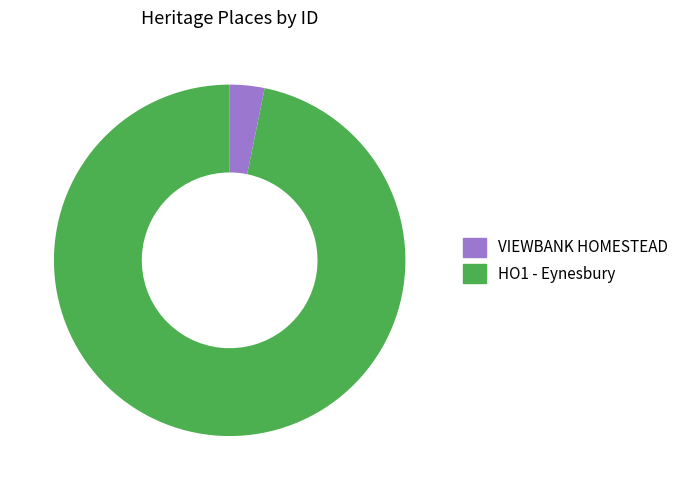

What is the ratio of the value at HO1 - Eynesbury to the value at VIEWBANK HOMESTEAD?

30.3